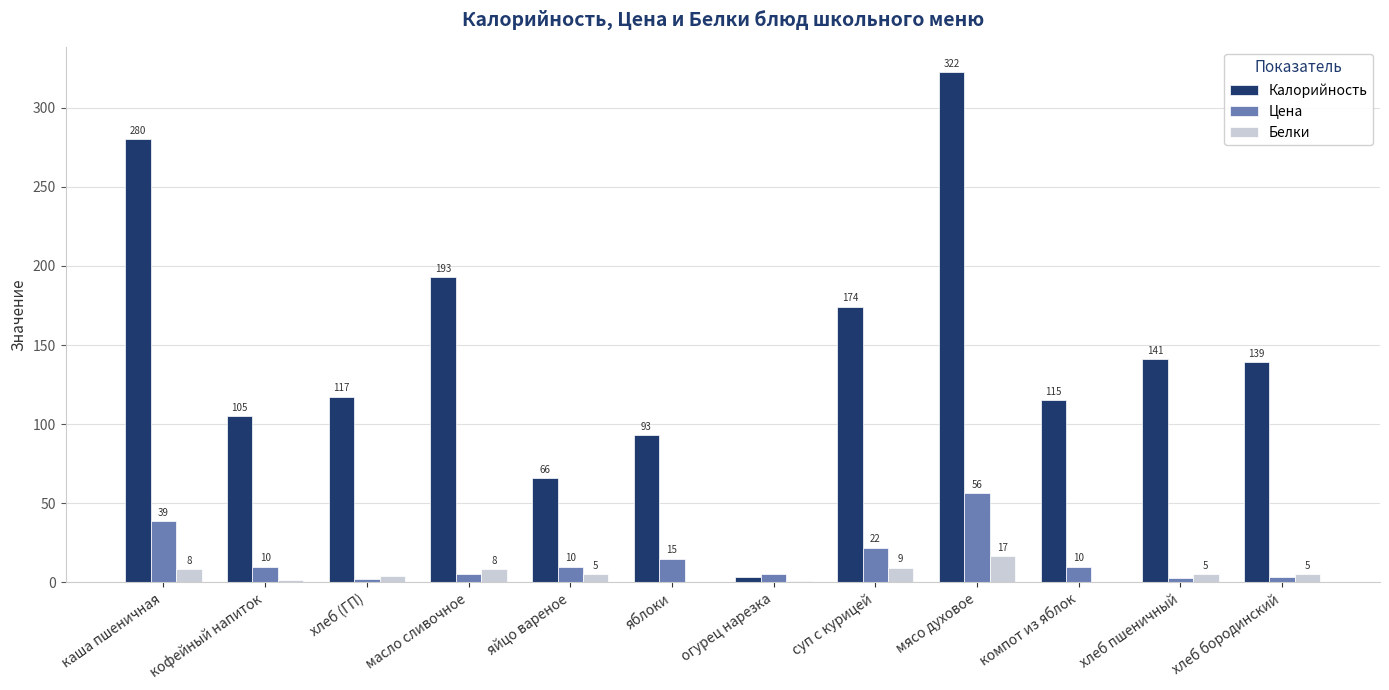

Which series has the largest total across all categories?

Калорийность